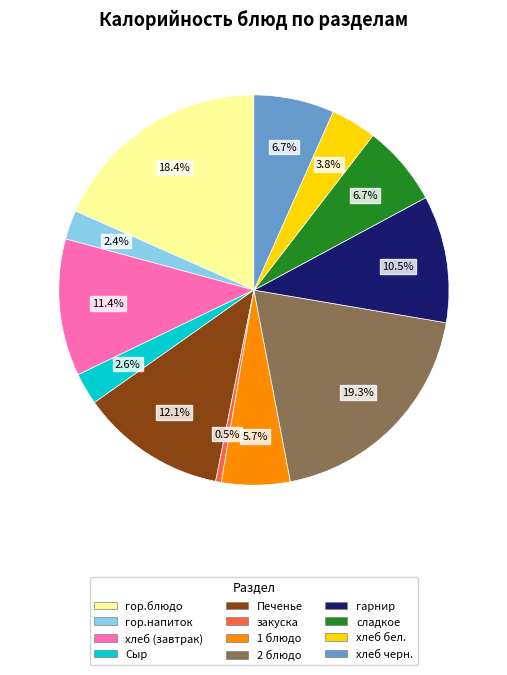

To the nearest percent, what percentage of the pie is хлеб (завтрак)?

11%